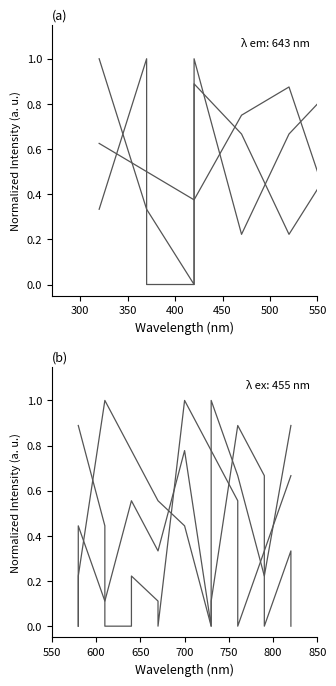

At how many categories does at least one series exceed 0?

18